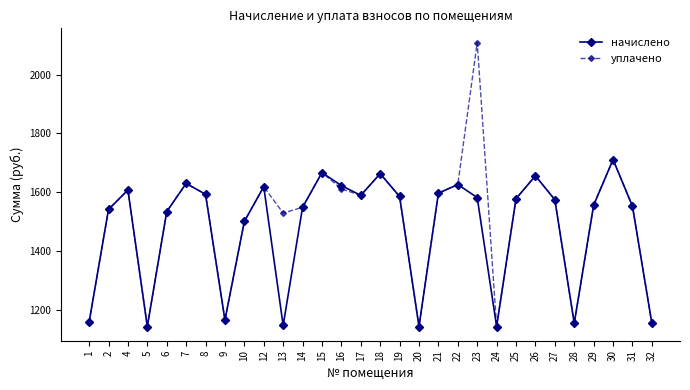

The начислено series shows 424.7 at 5. True or false?

False